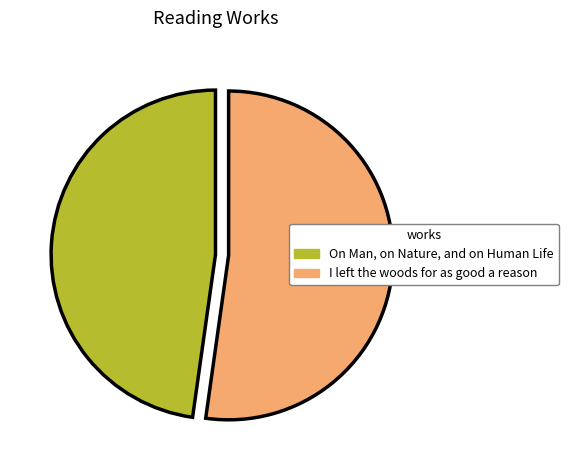

Rank the categories by value from lowest to highest.

On Man, on Nature, and on Human Life, I left the woods for as good a reason